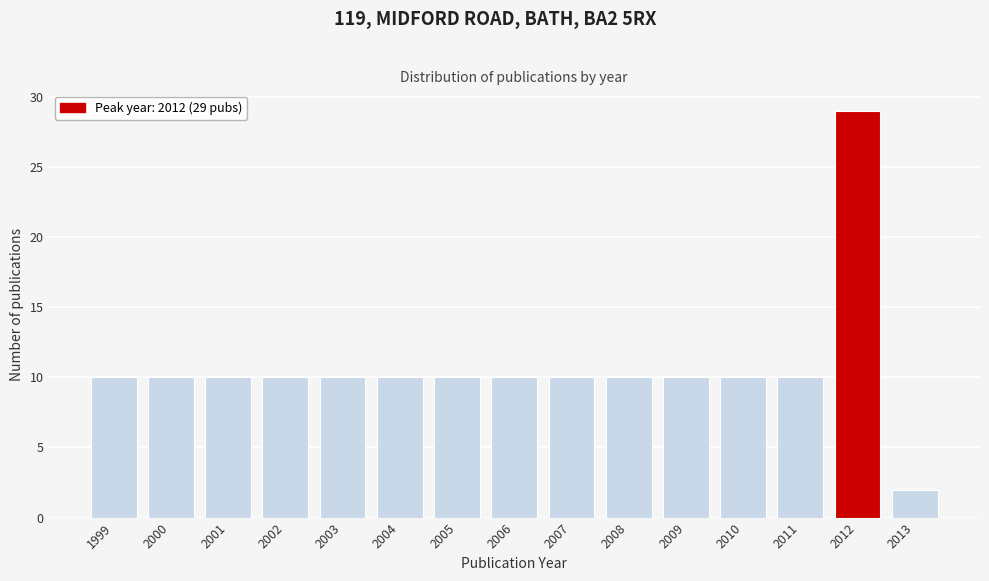

Reading right to left, extract all data points from this chart.

2	29	10	10	10	10	10	10	10	10	10	10	10	10	10